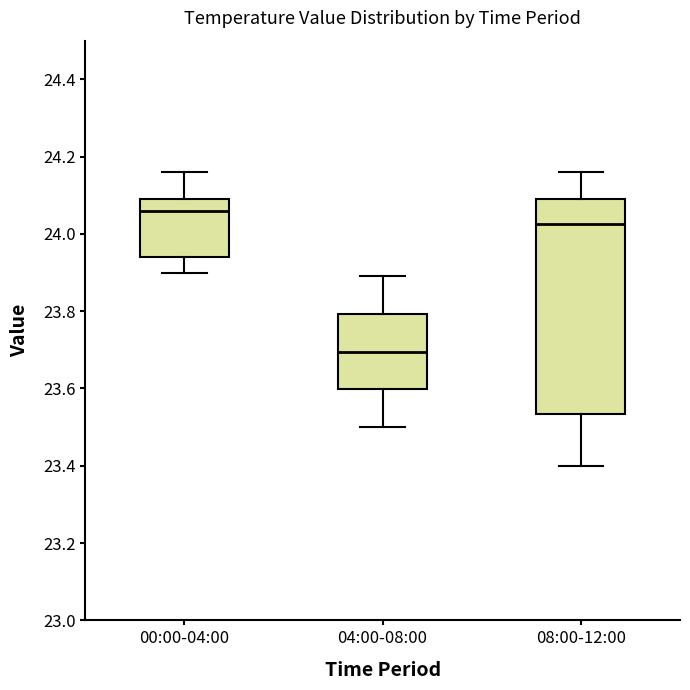

Where does the lower whisker of the box for 00:00-04:00 end on the y-axis? The values are not printed on the chart, so give them approximately, as read against the axis.

23.90